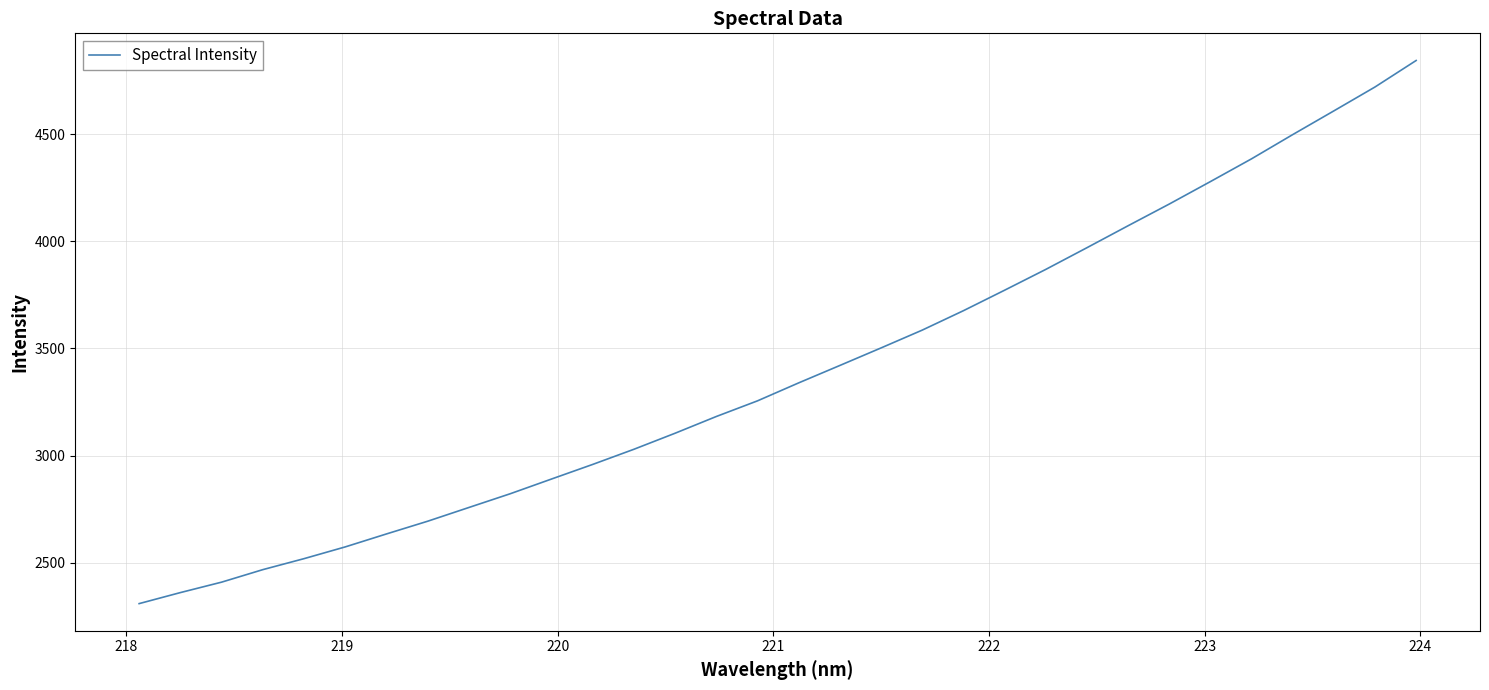

What is the smallest value displayed?

2308.6